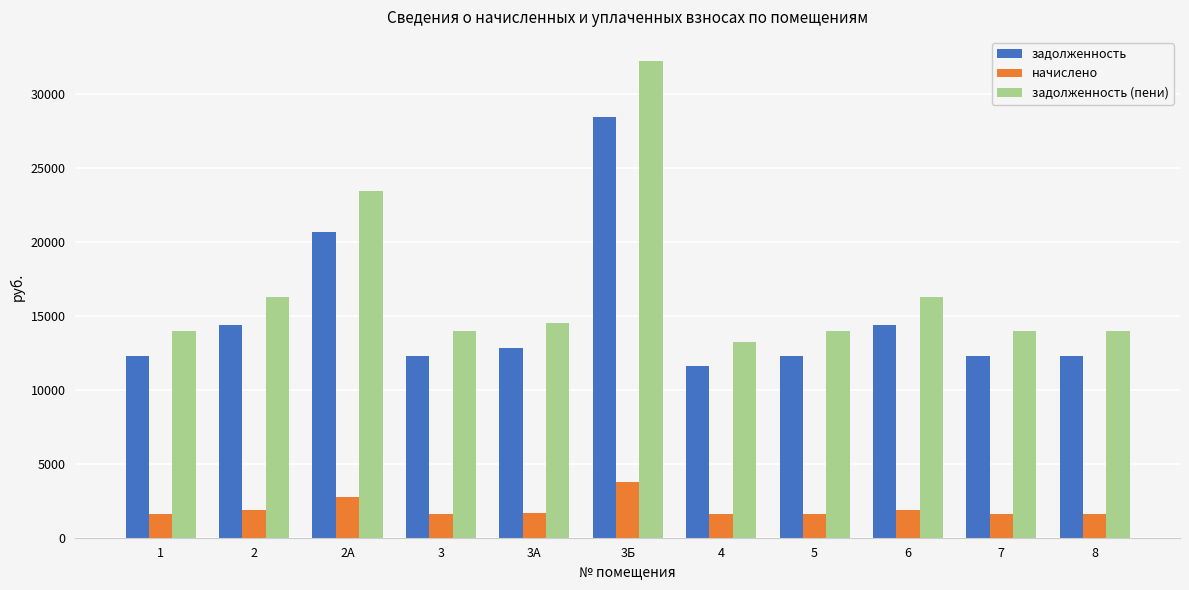

List the series in order of their peak value, highest first.

задолженность (пени), задолженность, начислено